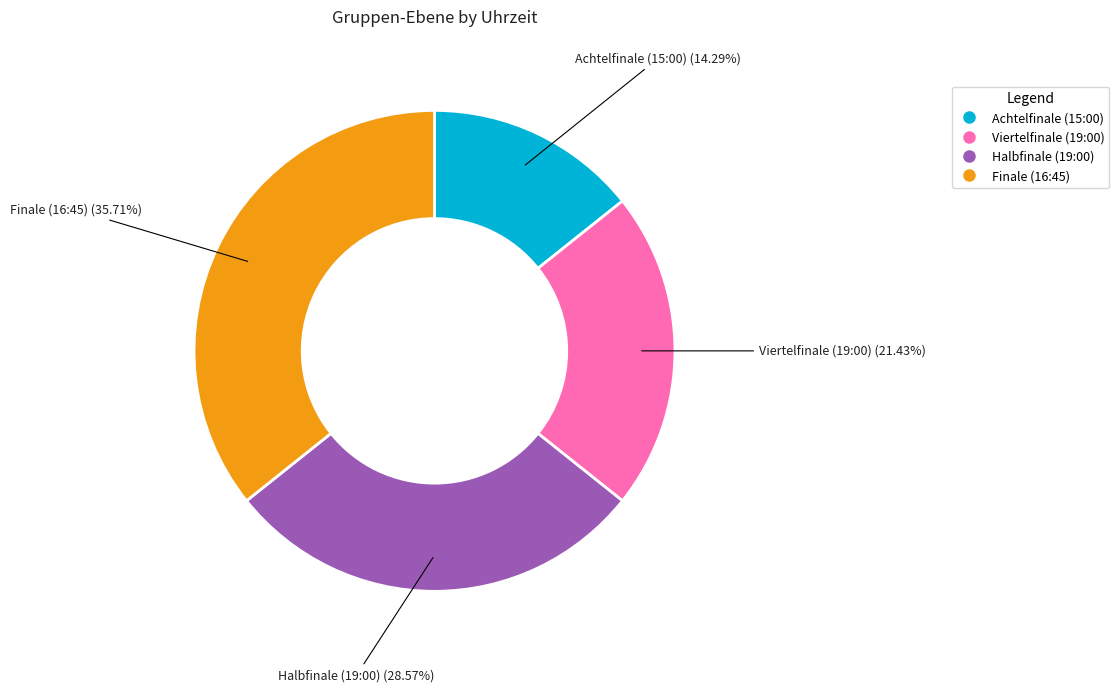

Does Achtelfinale (15:00) represent more than half of the total?

No